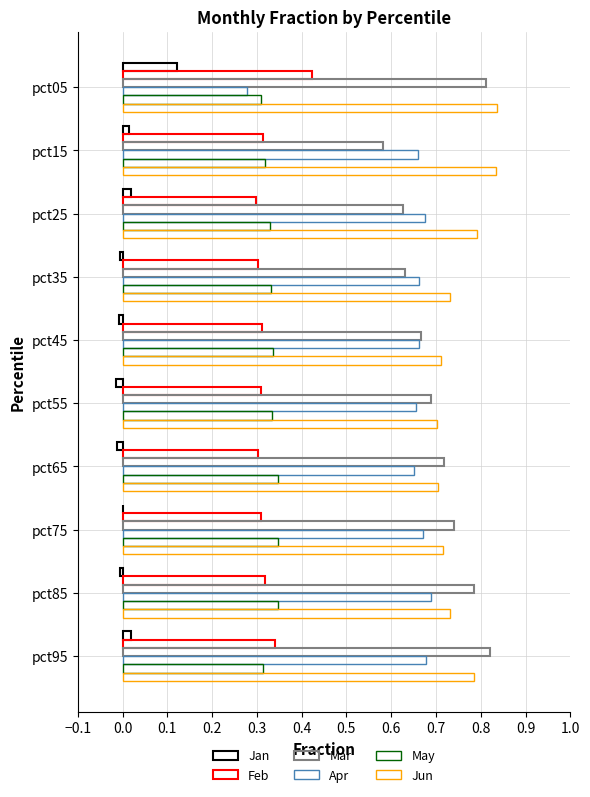

How many distinct data groups are displayed?

6